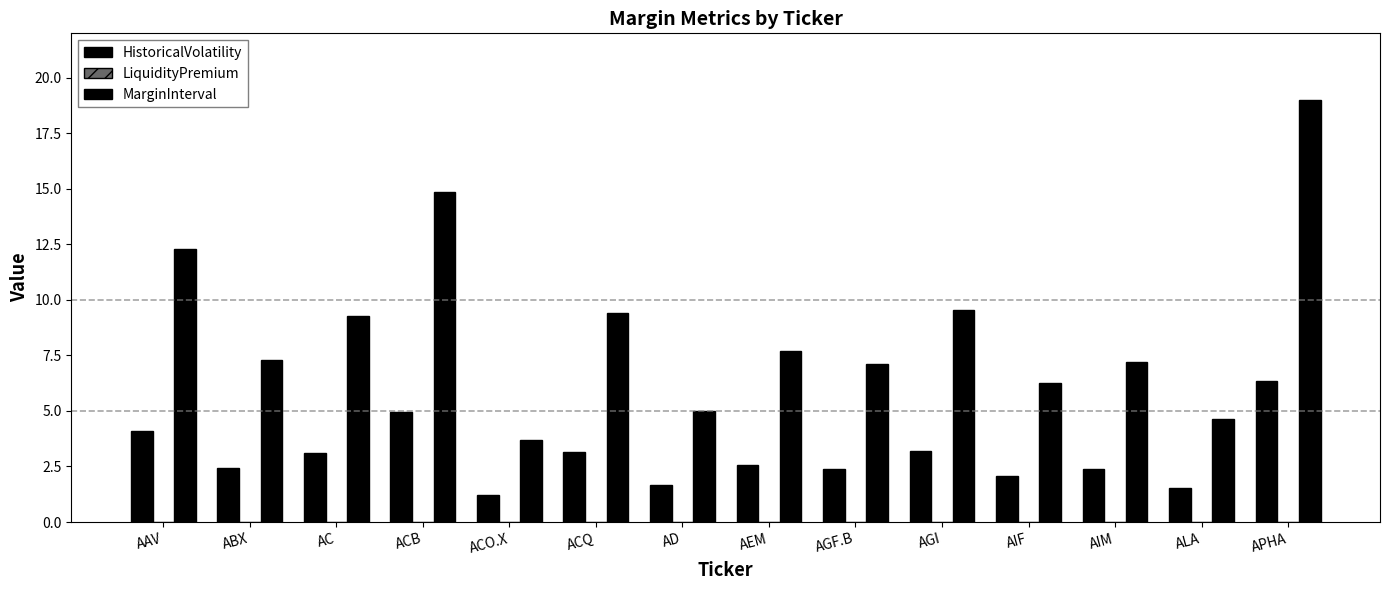

Reading left to right, extract all data points from this chart.

HistoricalVolatility: 4.1	2.4	3.1	5.0	1.2	3.1	1.7	2.6	2.4	3.2	2.1	2.4	1.5	6.3
LiquidityPremium: 0.0	0.0	0.0	0.0	0.0	0.0	0.0	0.0	0.0	0.0	0.0	0.0	0.0	0.0
MarginInterval: 12.3	7.3	9.3	14.9	3.7	9.4	5.0	7.7	7.1	9.6	6.3	7.2	4.6	19.0